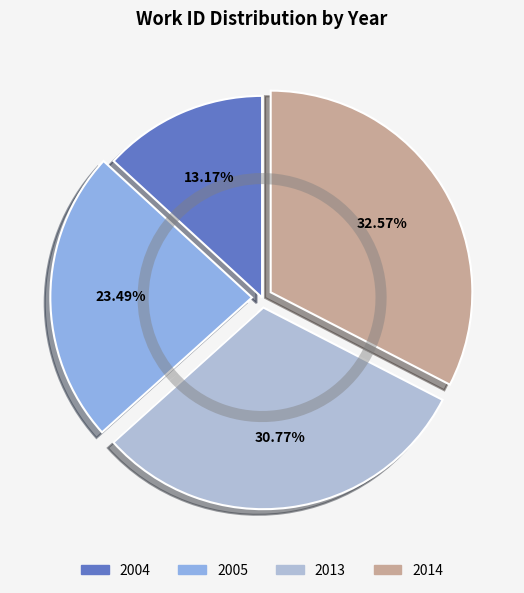

Is the sum of 2014 and 2013 greater than half?

Yes